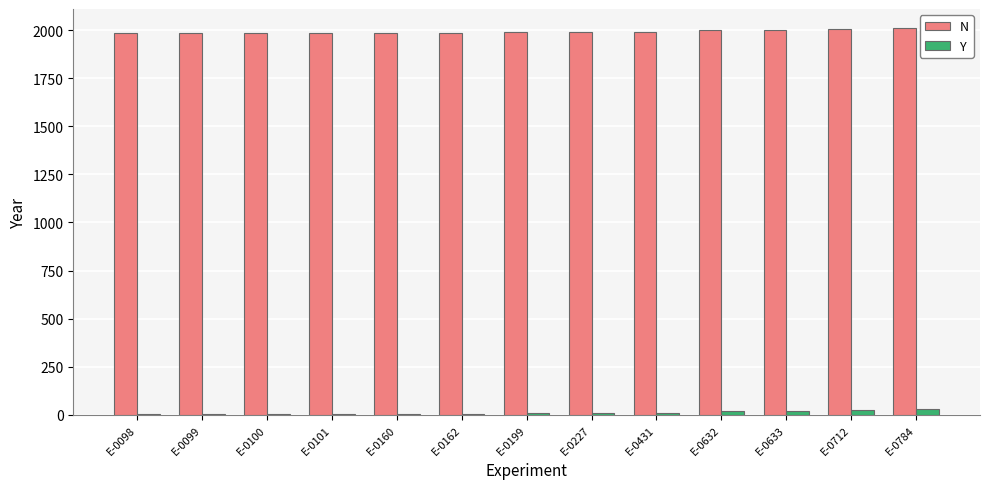

What is the greatest value displayed?

2009